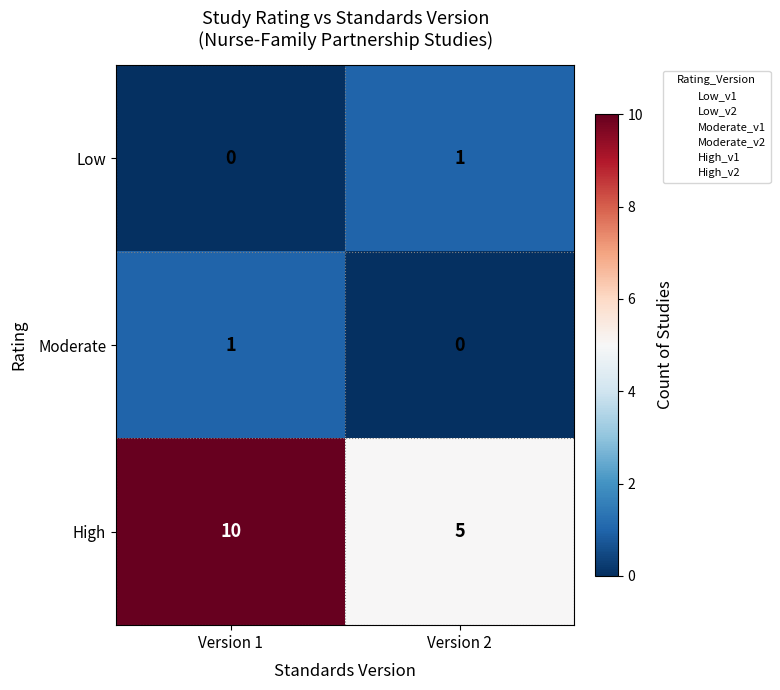

Between Version 1 and Version 2, which series saw the biggest shift?

High